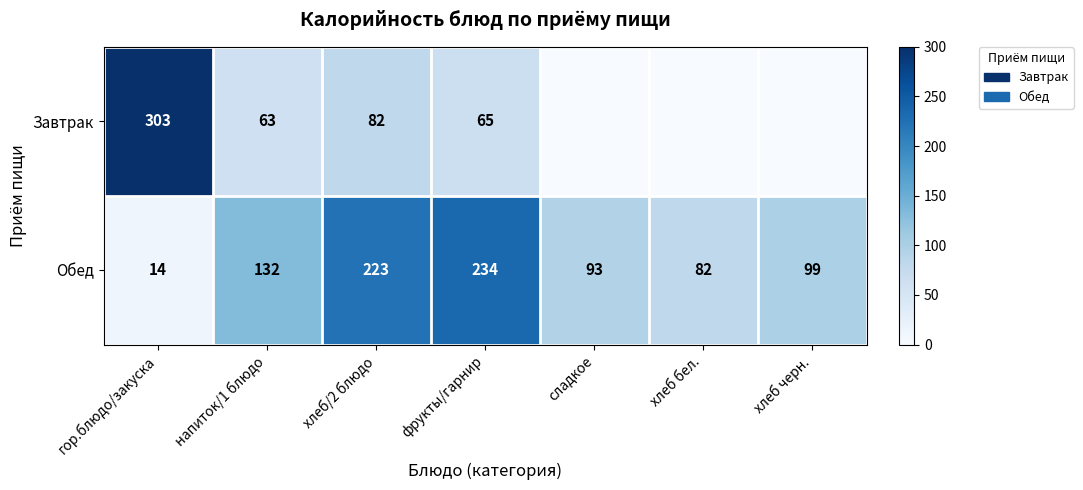

Where does the Обед series first go above 99?

напиток/1 блюдо